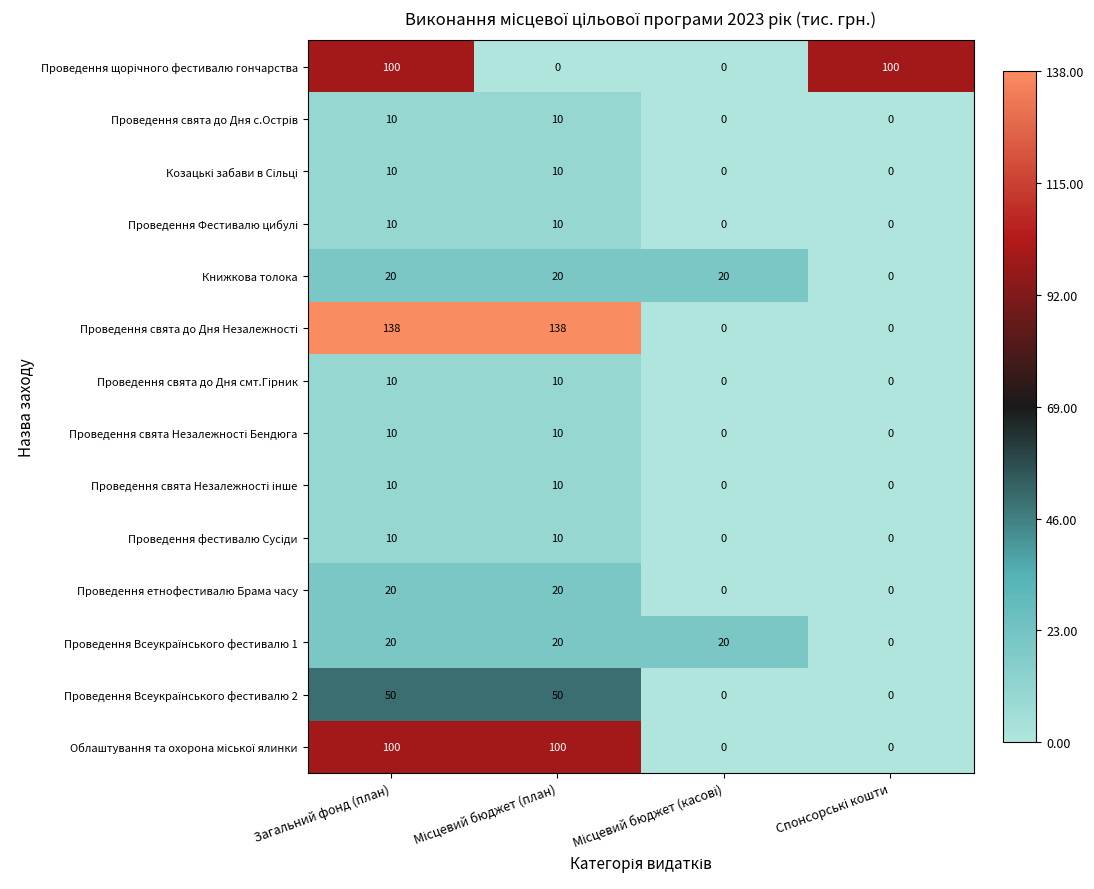

At which category is the sum across all series the highest?

Загальний фонд (план)